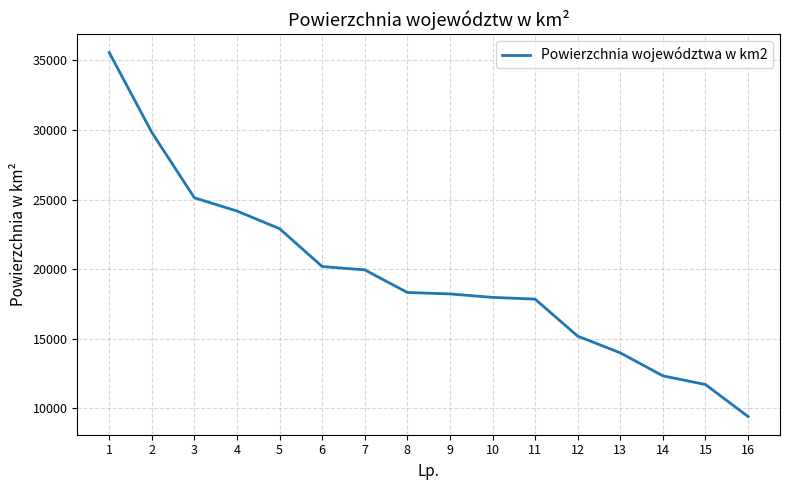

Which has a higher value, 8 or 5?

5